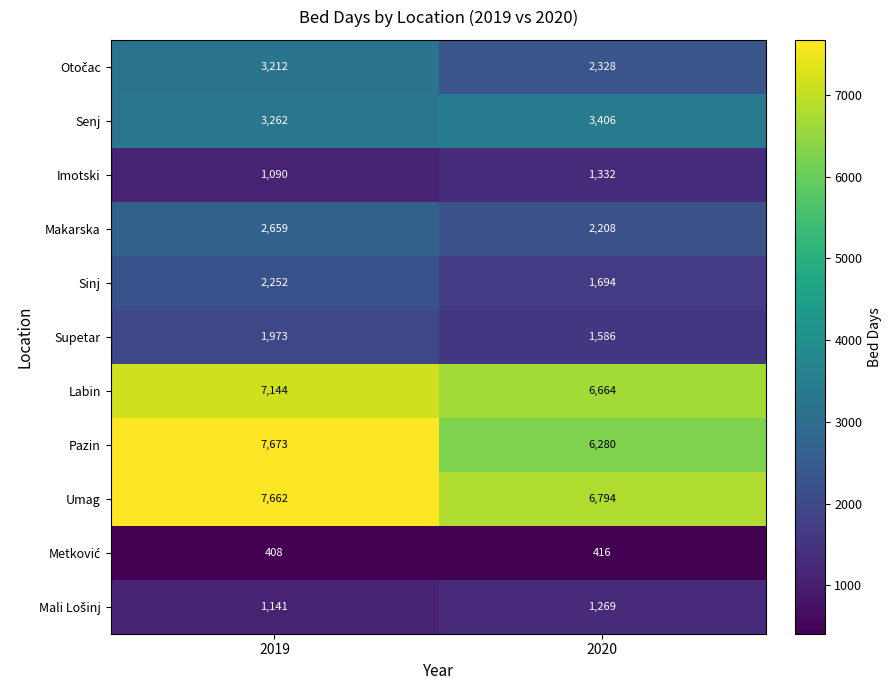

The Imotski series shows 1090 at 2019. True or false?

True